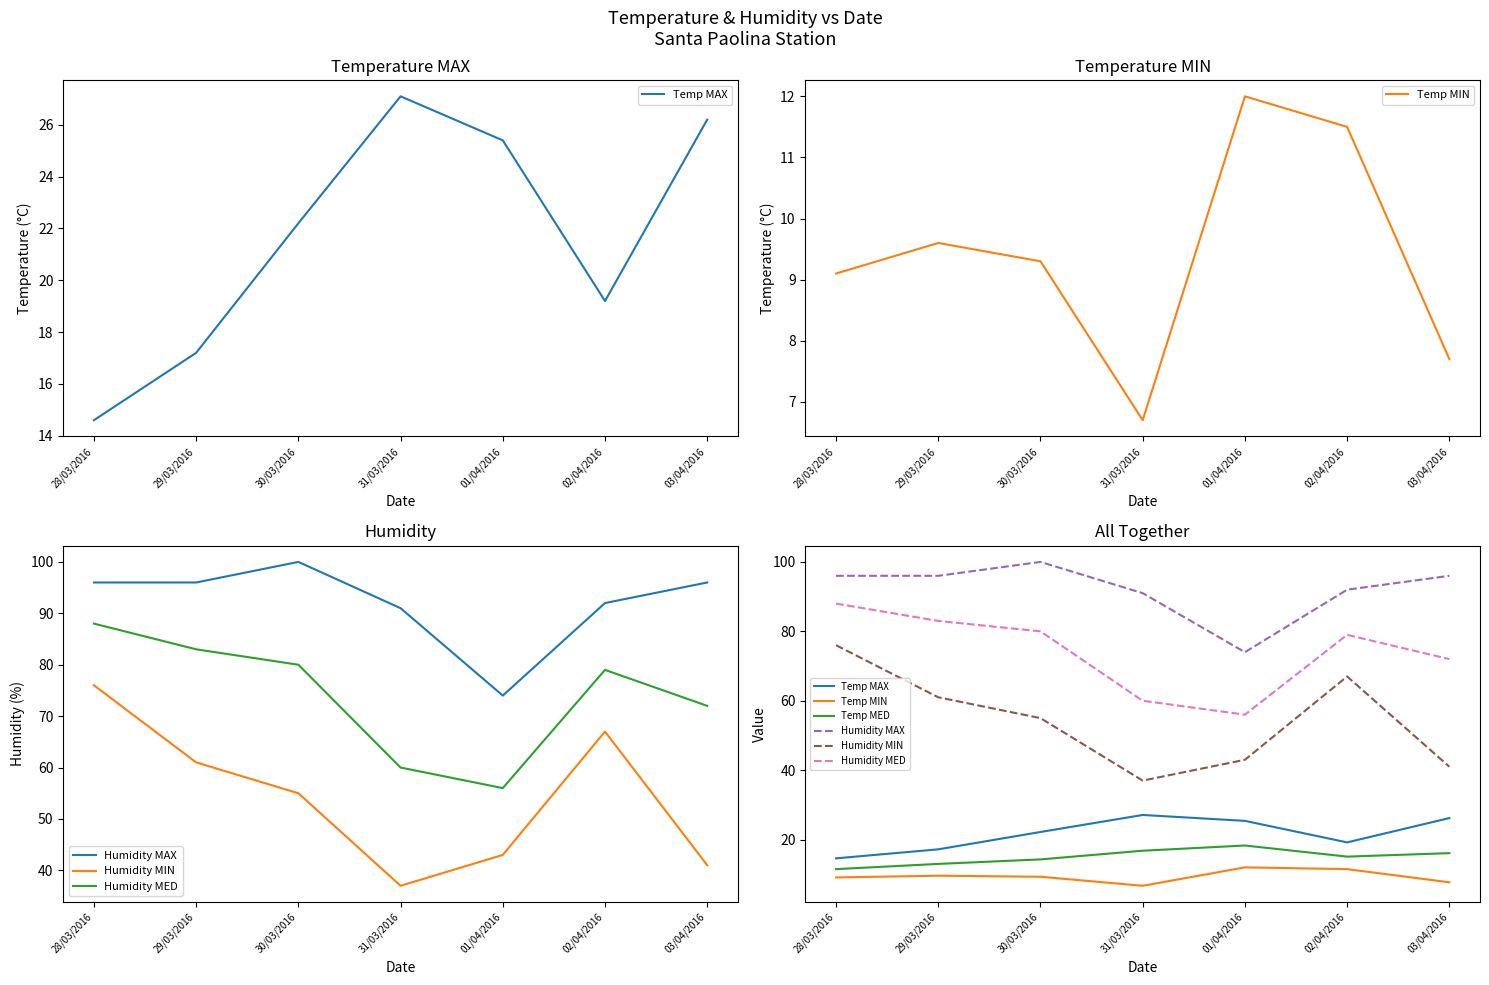

Reading left to right, what are all the values shown in this chart?

Temp MAX: 14.6	17.2	22.2	27.1	25.4	19.2	26.2
Temp MIN: 9.1	9.6	9.3	6.7	12.0	11.5	7.7
Humidity MAX: 96.0	96.0	100.0	91.0	74.0	92.0	96.0
Humidity MIN: 76.0	61.0	55.0	37.0	43.0	67.0	41.0
Humidity MED: 88.0	83.0	80.0	60.0	56.0	79.0	72.0
Temp MED: 11.5	13.0	14.3	16.8	18.3	15.1	16.1